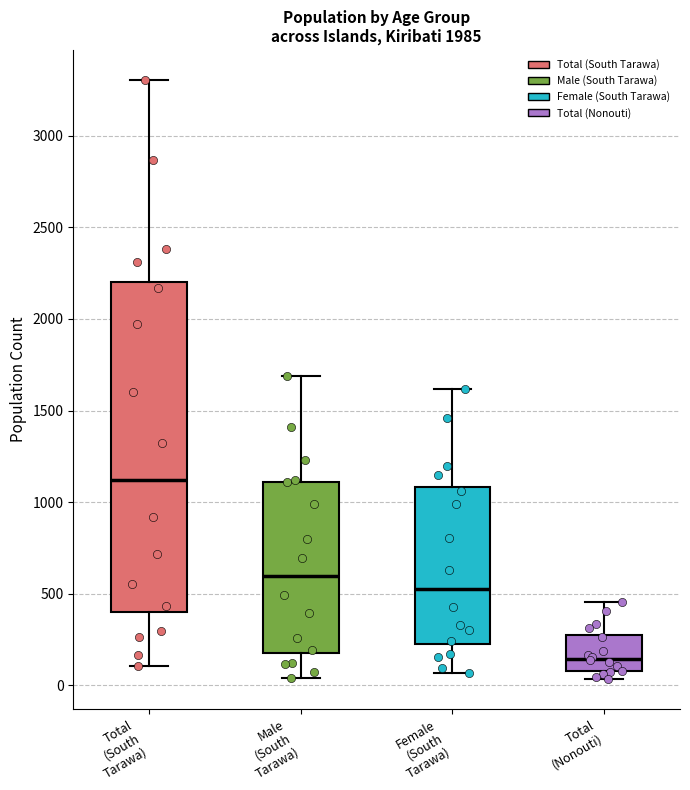

Where is the lower edge of the box for Female (South Tarawa) on the y-axis? The values are not printed on the chart, so give them approximately, as read against the axis.

200